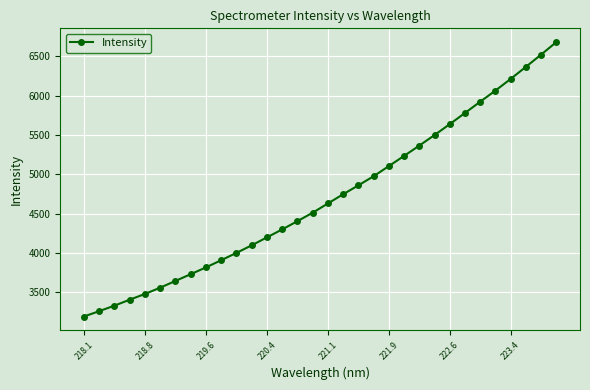

How many data points does each series have?

32